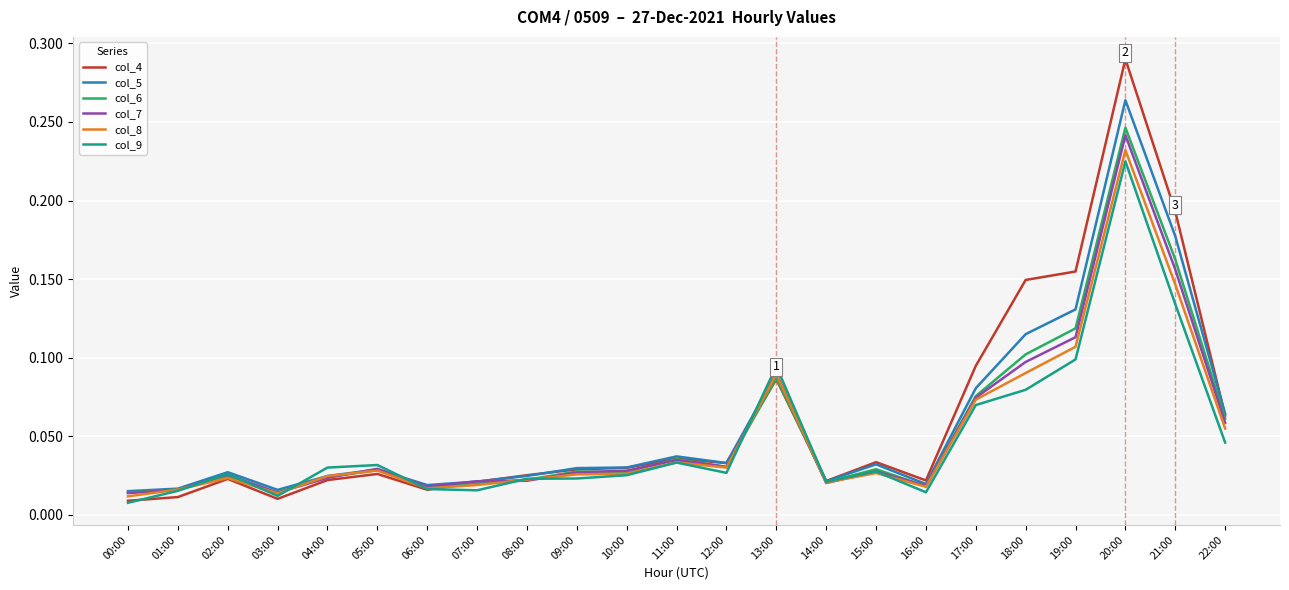

Which series has the largest total across all categories?

col_4